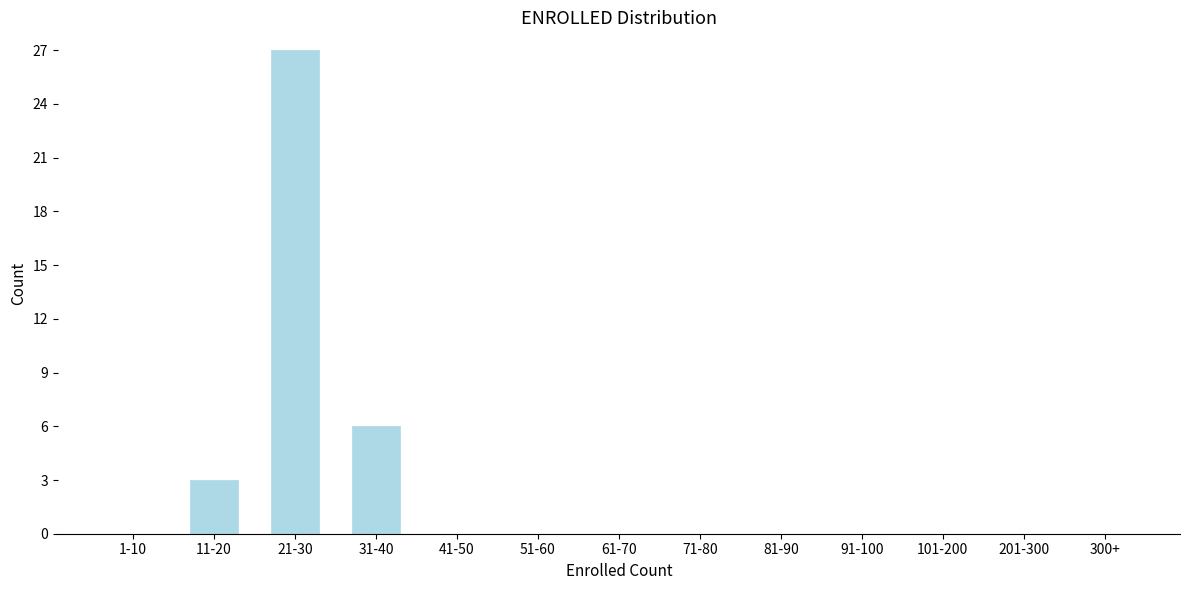

Reading left to right, transcribe all the data shown in this chart.

1-10=0	11-20=3	21-30=27	31-40=6	41-50=0	51-60=0	61-70=0	71-80=0	81-90=0	91-100=0	101-200=0	201-300=0	300+=0